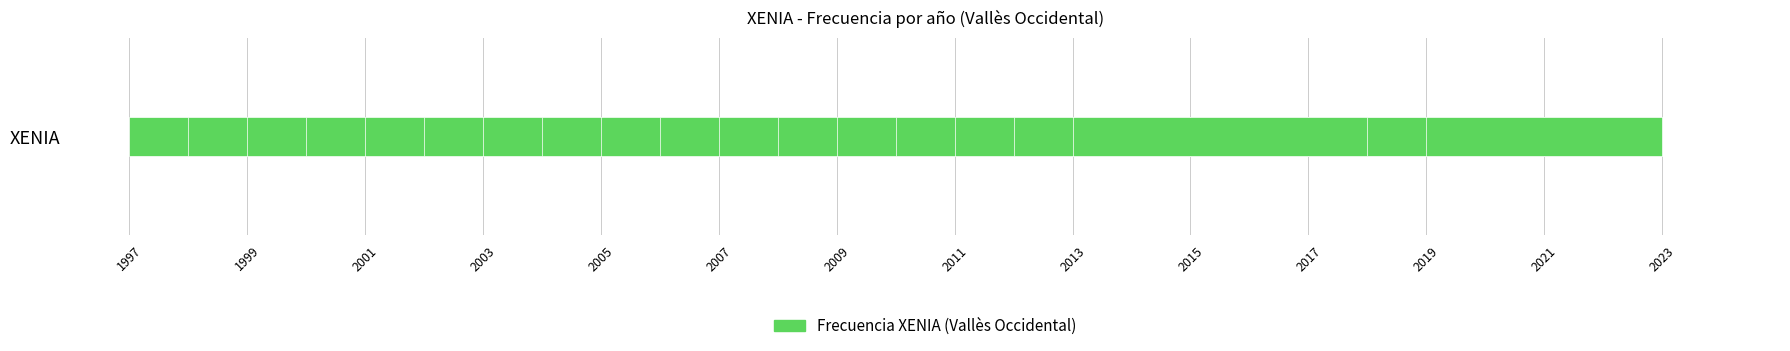

What is the sum of all values?

134